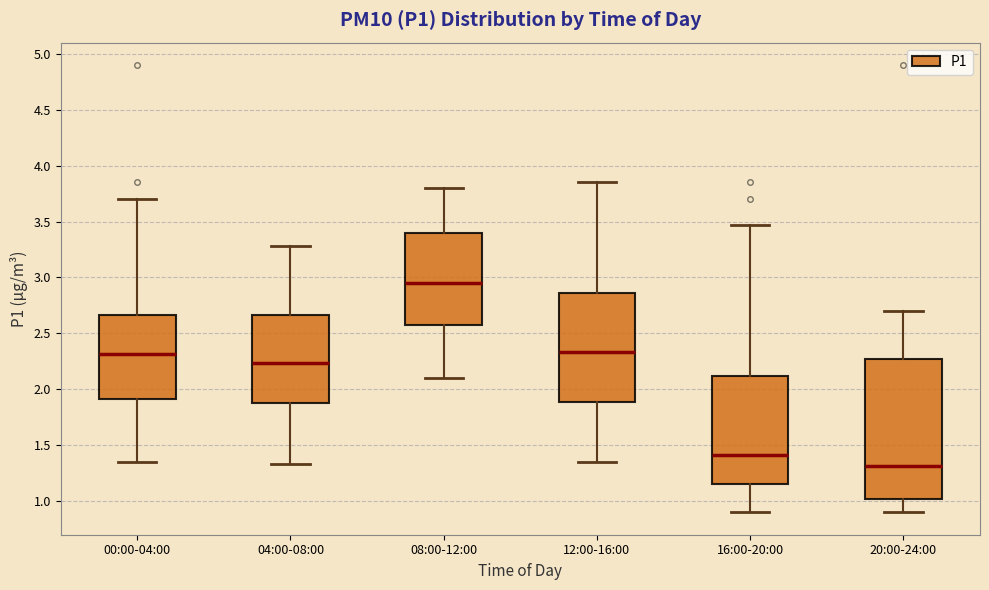

Reading left to right, transcribe this box plot: for each box, give where its median line is, the range the box spans, and where its two whiskers end, as read against the y-axis. The values are not printed on the chart, so give them approximately, as read against the axis.

00:00-04:00: median 2.30, box 1.90 to 2.65, whiskers 1.35 to 3.70
04:00-08:00: median 2.25, box 1.90 to 2.65, whiskers 1.35 to 3.30
08:00-12:00: median 2.95, box 2.60 to 3.40, whiskers 2.10 to 3.80
12:00-16:00: median 2.35, box 1.90 to 2.85, whiskers 1.35 to 3.85
16:00-20:00: median 1.40, box 1.15 to 2.10, whiskers 0.90 to 3.45
20:00-24:00: median 1.30, box 1.00 to 2.30, whiskers 0.90 to 2.70